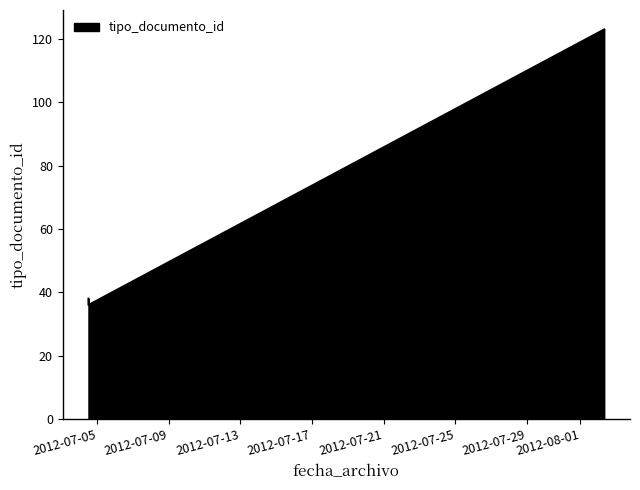

What is the greatest value displayed?

123